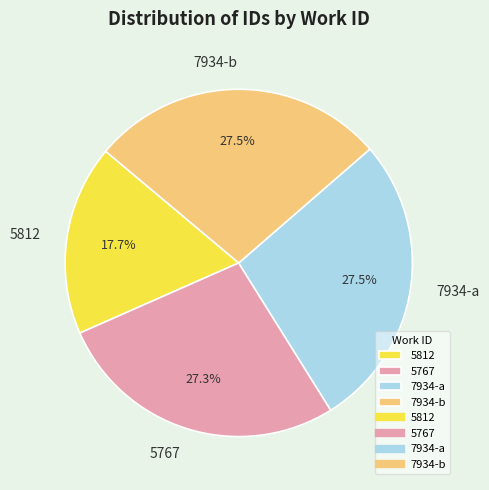

Count the number of slices in the pie.

4